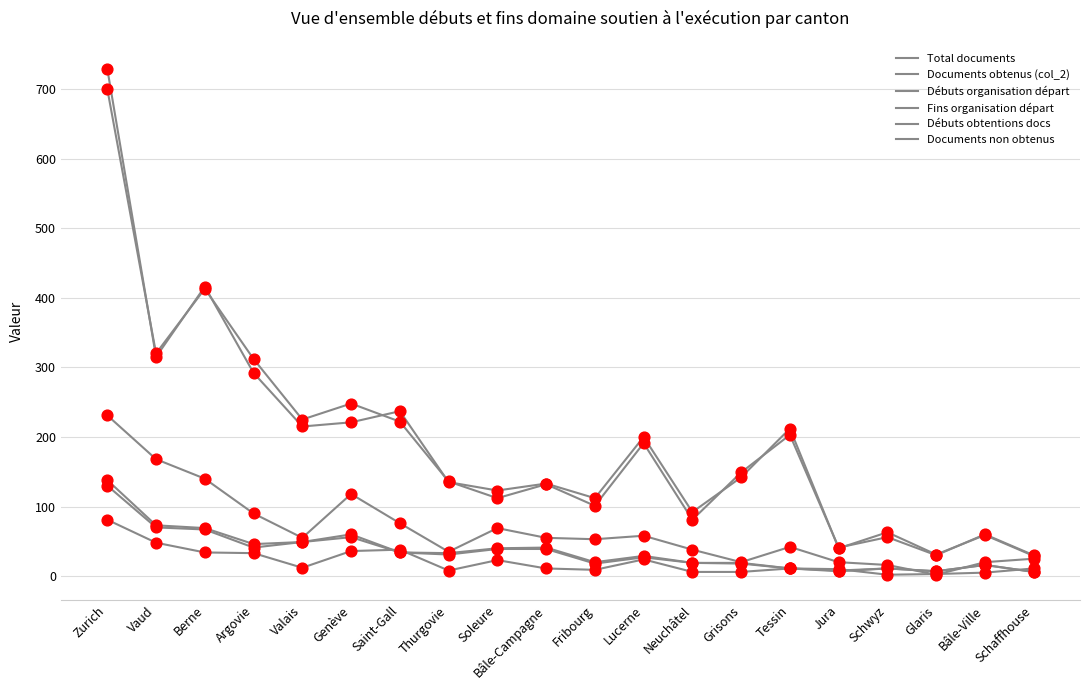

Is the value of Documents non obtenus at Zurich greater than the value of Débuts organisation départ at Thurgovie?

No